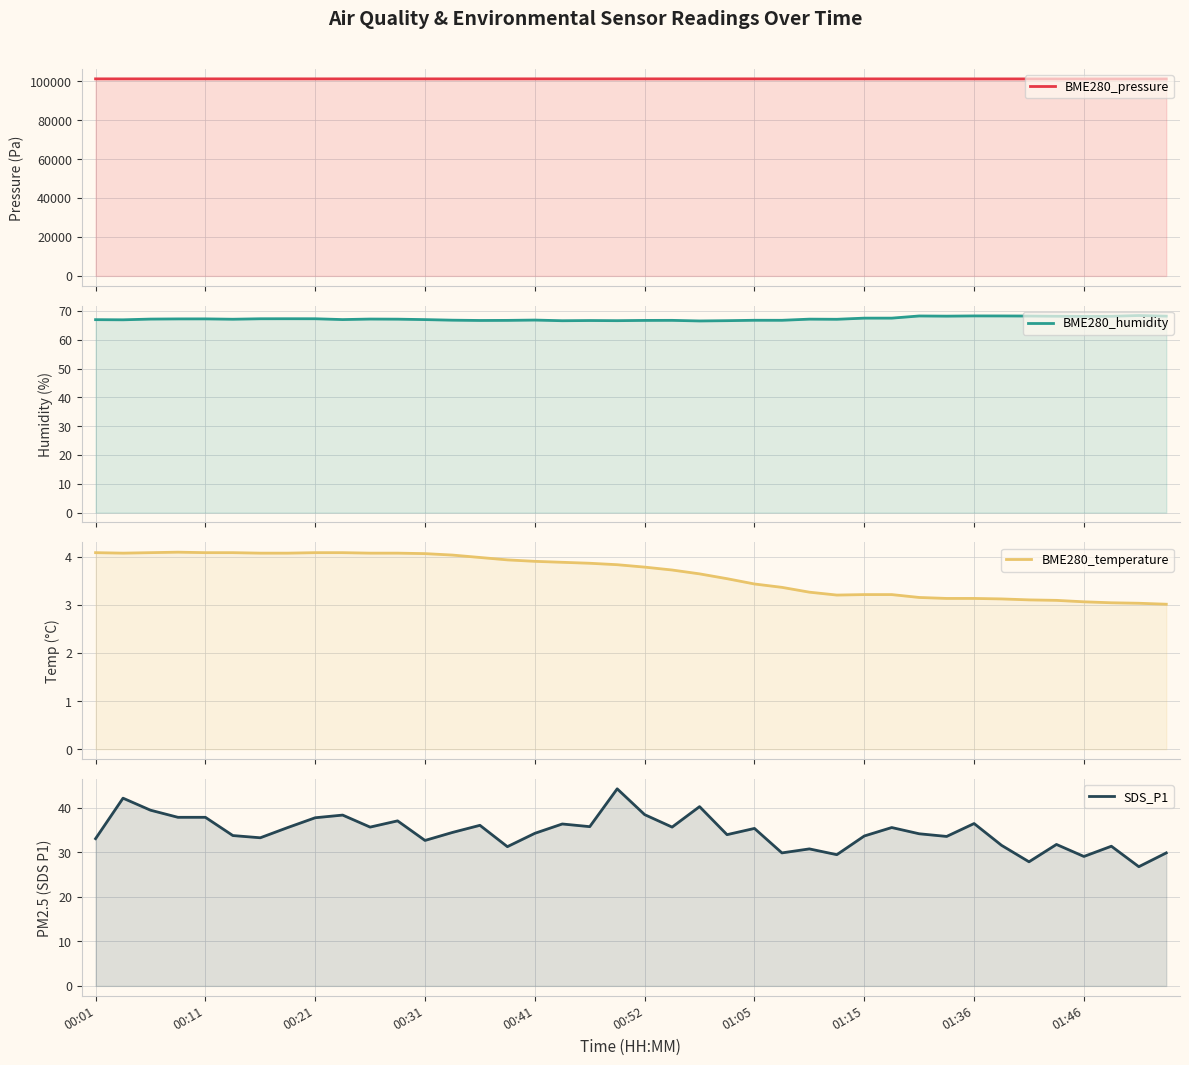

The value of SDS_P1 at 00:52 is 38.5. True or false?

True